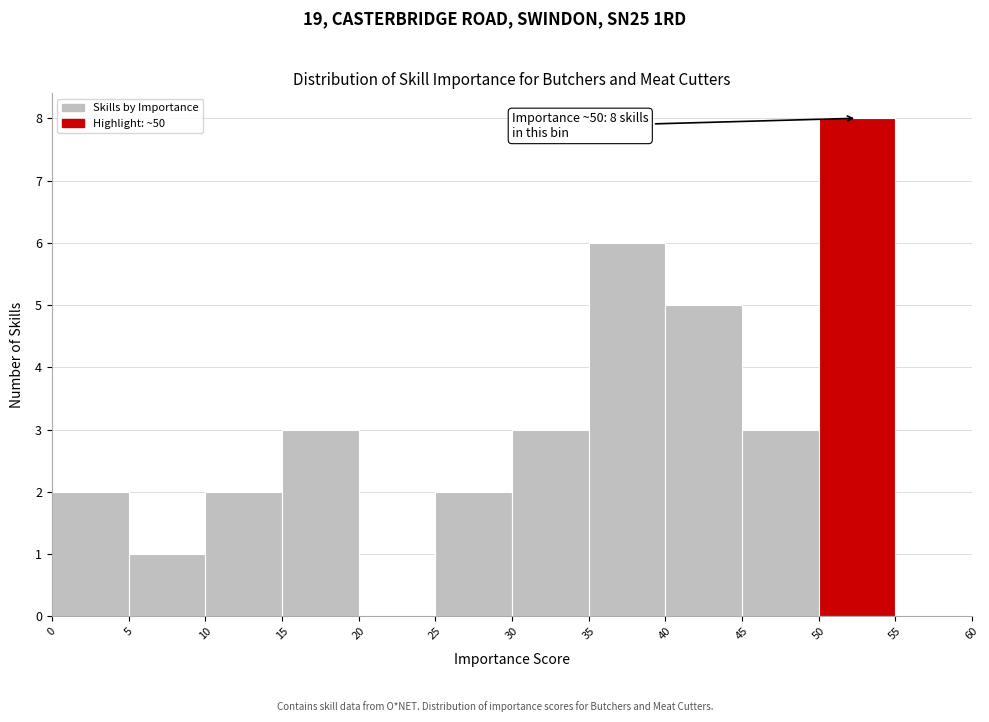

Which range on the x-axis has the tallest bar?

50 to 55